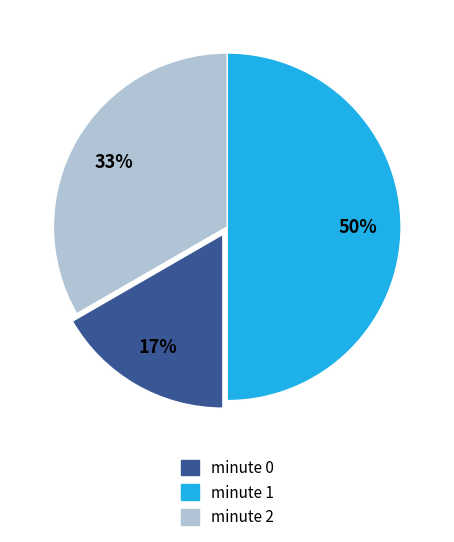

Do minute 0 and minute 2 together represent more than half of the pie?

Yes